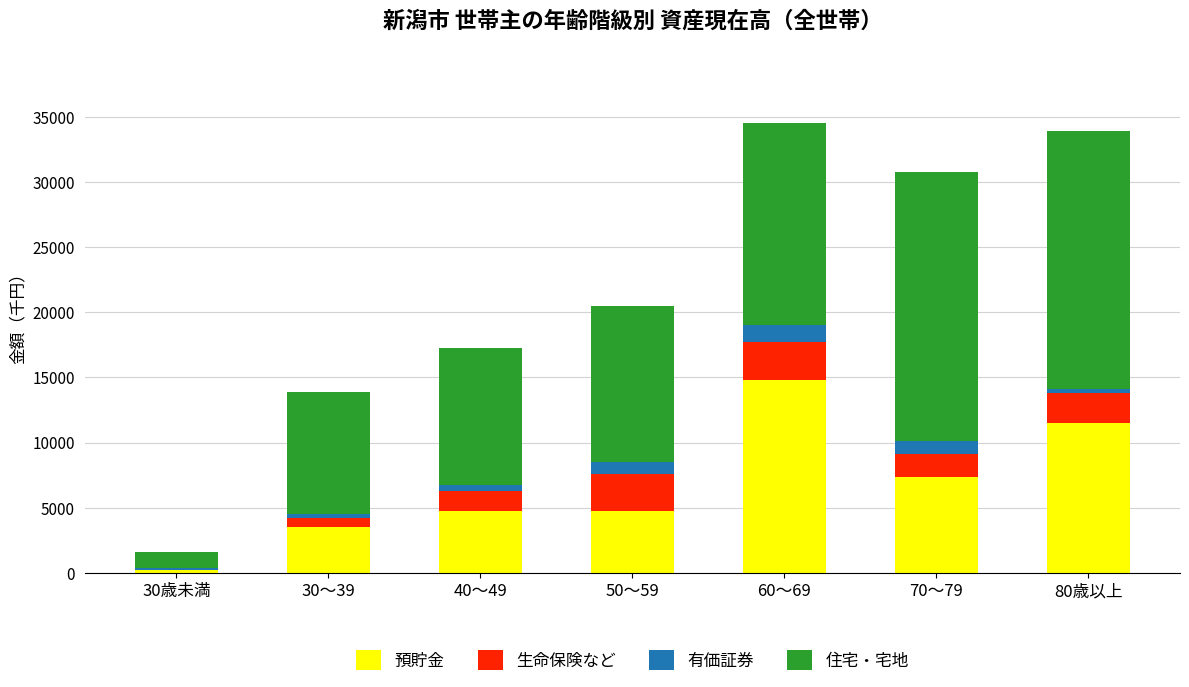

What is the maximum value for 預貯金?

14815